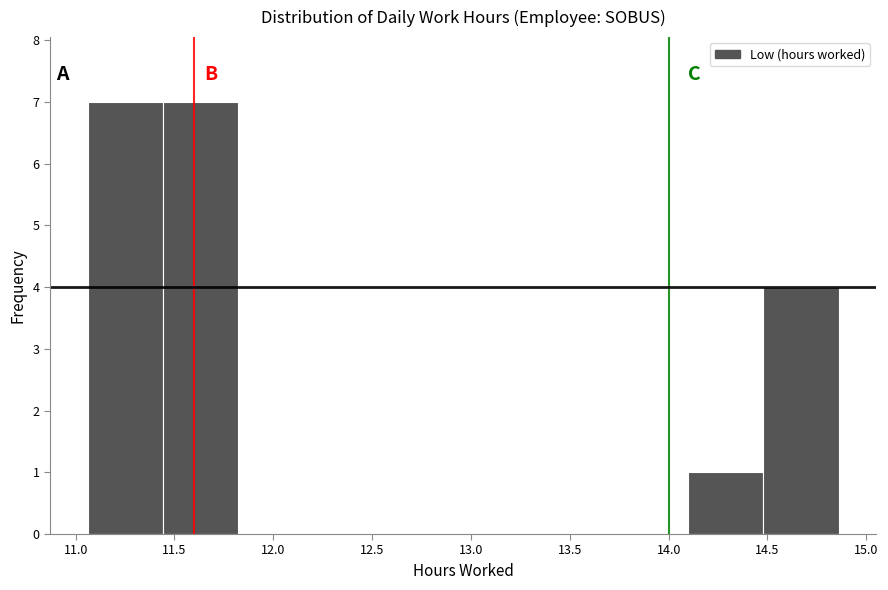

Reading left to right, transcribe this chart: for each bar, give the range it covers on the x-axis and its height. Neither the bar edges nor the heights are printed on the chart, so give them approximately, as read against the axes.

11.06 to 11.44: 7
11.44 to 11.82: 7
11.82 to 12.20: 0
12.20 to 12.58: 0
12.58 to 12.96: 0
12.96 to 13.34: 0
13.34 to 13.72: 0
13.72 to 14.10: 0
14.10 to 14.48: 1
14.48 to 14.86: 4